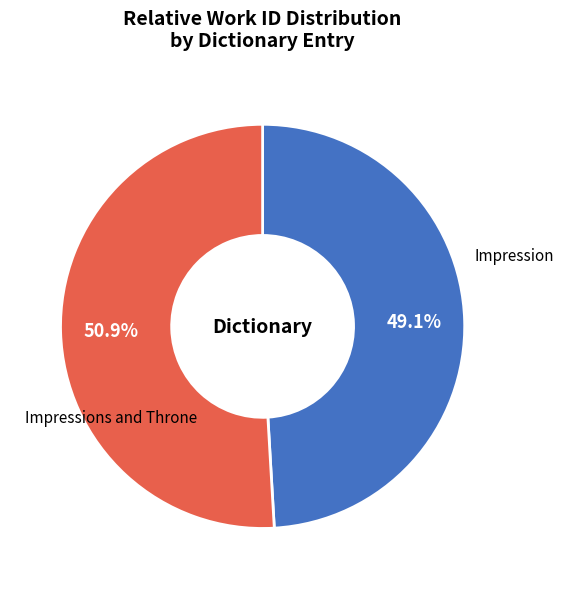

Is there a majority slice in this chart?

Yes